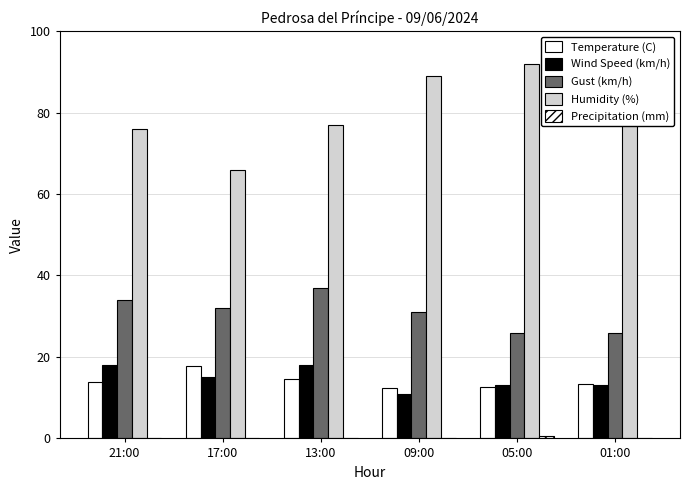

How many groups of bars are there?

6